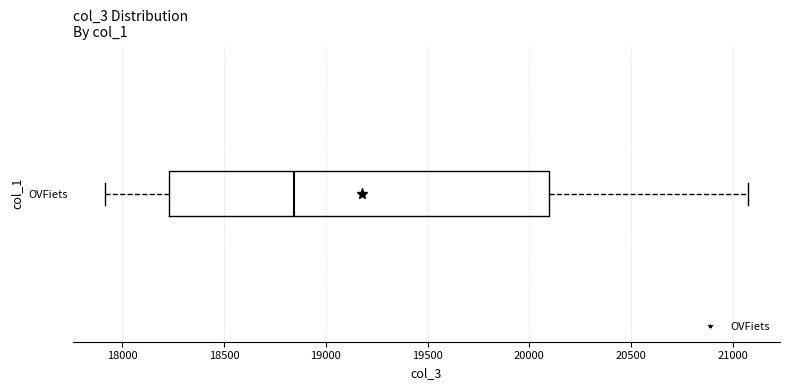

Read this box plot against the x-axis: the position of the median line, the range covered by the box, and the ends of both whiskers. The values are not printed on the chart, so give them approximately, as read against the axis.

median 18850, box 18250 to 20100, whiskers 17900 to 21050